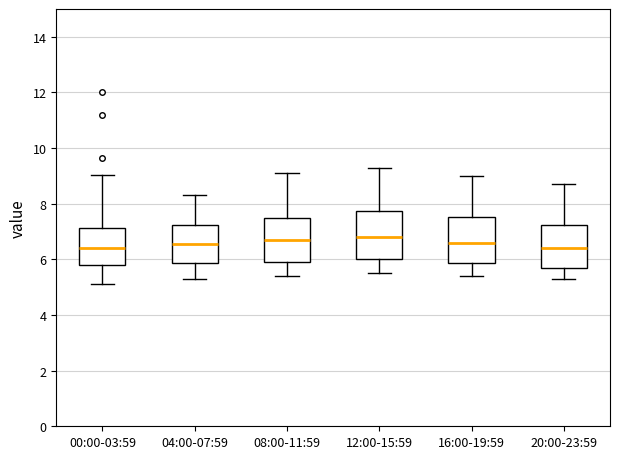

Reading left to right, read every box against the y-axis: the position of its median line, the range the box covers, and the ends of its whiskers. The values are not printed on the chart, so give them approximately, as read against the axis.

00:00-03:59: median 6.4, box 5.8 to 7.2, whiskers 5.2 to 9.0
04:00-07:59: median 6.6, box 5.8 to 7.2, whiskers 5.4 to 8.4
08:00-11:59: median 6.8, box 6.0 to 7.6, whiskers 5.4 to 9.2
12:00-15:59: median 6.8, box 6.0 to 7.8, whiskers 5.6 to 9.4
16:00-19:59: median 6.6, box 5.8 to 7.6, whiskers 5.4 to 9.0
20:00-23:59: median 6.4, box 5.8 to 7.2, whiskers 5.4 to 8.8